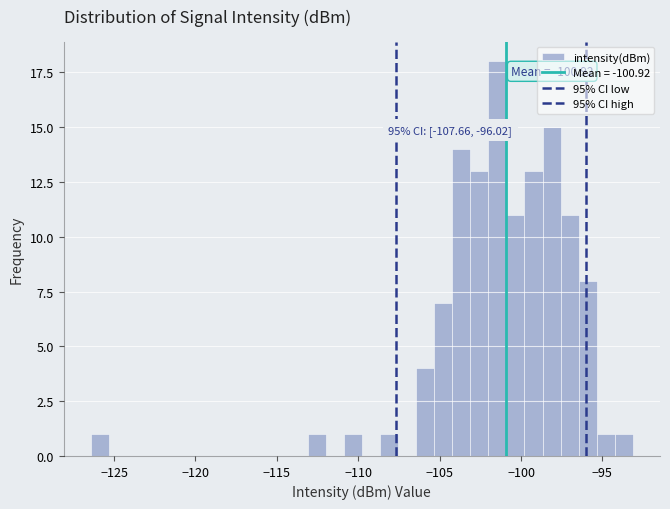

Around what value on the x-axis is the tallest bar? Give the approximate position of its centre, as read against the axis.

-101.5